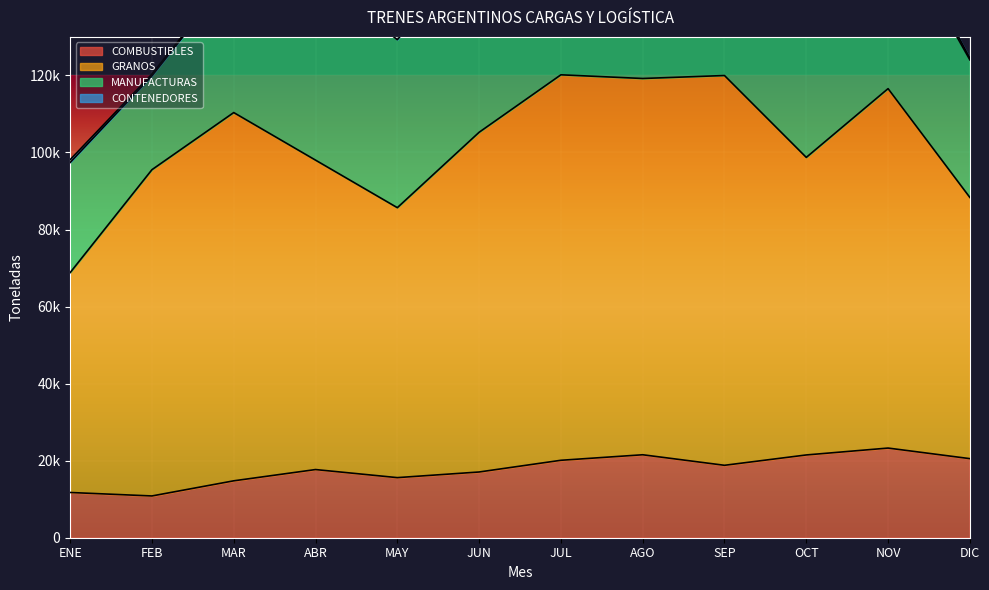

Reading left to right, extract all data points from this chart.

COMBUSTIBLES: ENE=11742	FEB=10841	MAR=14770	ABR=17694	MAY=15598	JUN=17062	JUL=20101	AGO=21534	SEP=18799	OCT=21485	NOV=23273	DIC=20526
GRANOS: ENE=57080	FEB=84688	MAR=95588	ABR=80317	MAY=70074	JUN=88179	JUL=100058	AGO=97669	SEP=101174	OCT=77237	NOV=93297	DIC=67794
MANUFACTURAS: ENE=28577	FEB=24379	MAR=36206	ABR=48142	MAY=43601	JUN=48758	JUL=53460	AGO=45654	SEP=44851	OCT=51721	NOV=45268	DIC=35704
CONTENEDORES: ENE=735	FEB=433	MAR=374	ABR=0	MAY=815	JUN=2420	JUL=612	AGO=0	SEP=4271	OCT=3599	NOV=2541	DIC=448